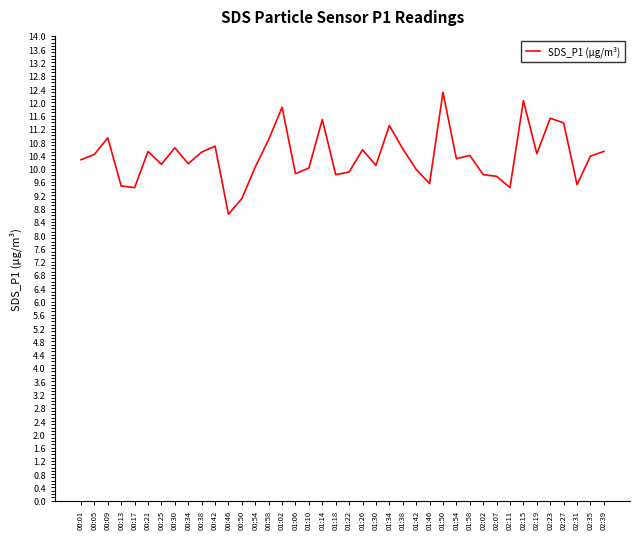

What value does the data have at 02:35?

10.4